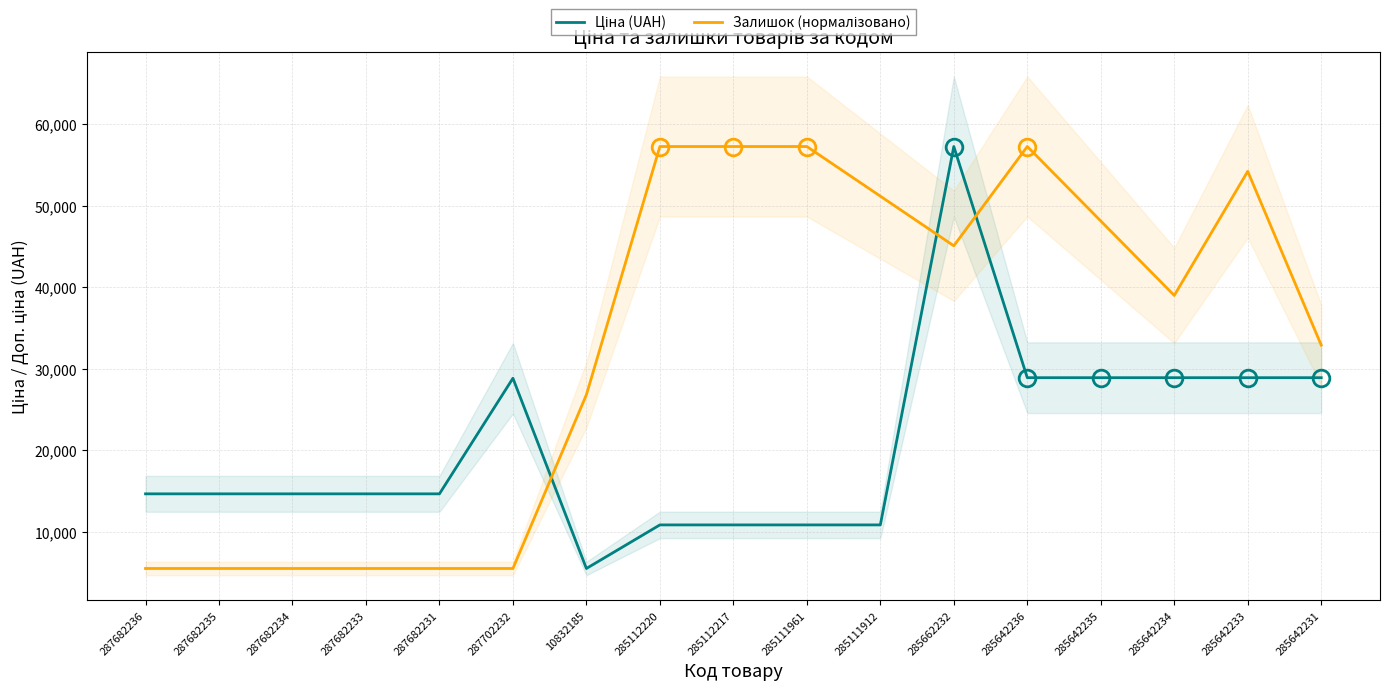

What is the difference between the Залишок (нормалізовано) values at 287682234 and 285112220?

51738.2